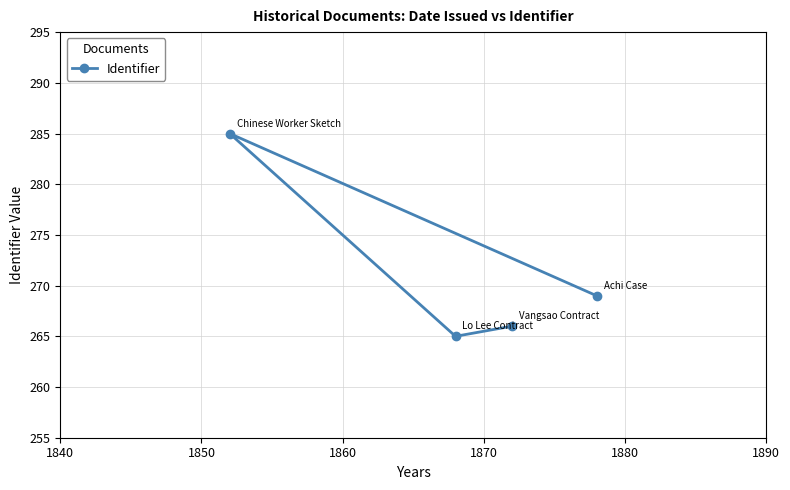

Reading left to right, transcribe all the data shown in this chart.

285	265	266	269